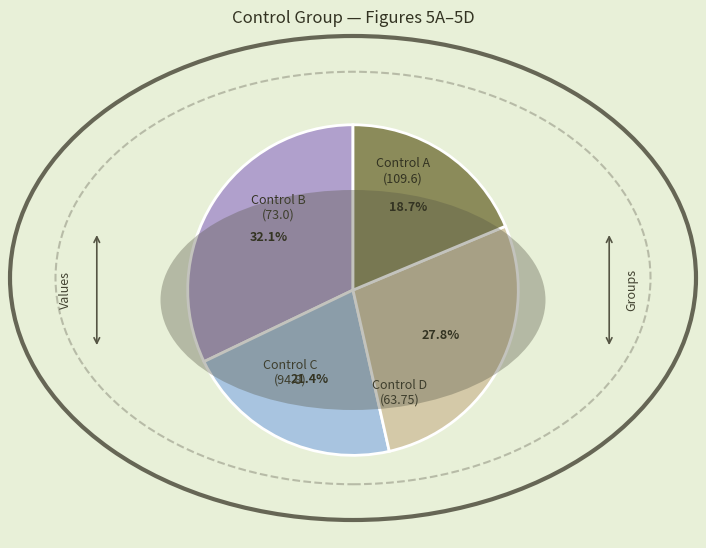

Is there any slice that represents more than half of the pie?

No